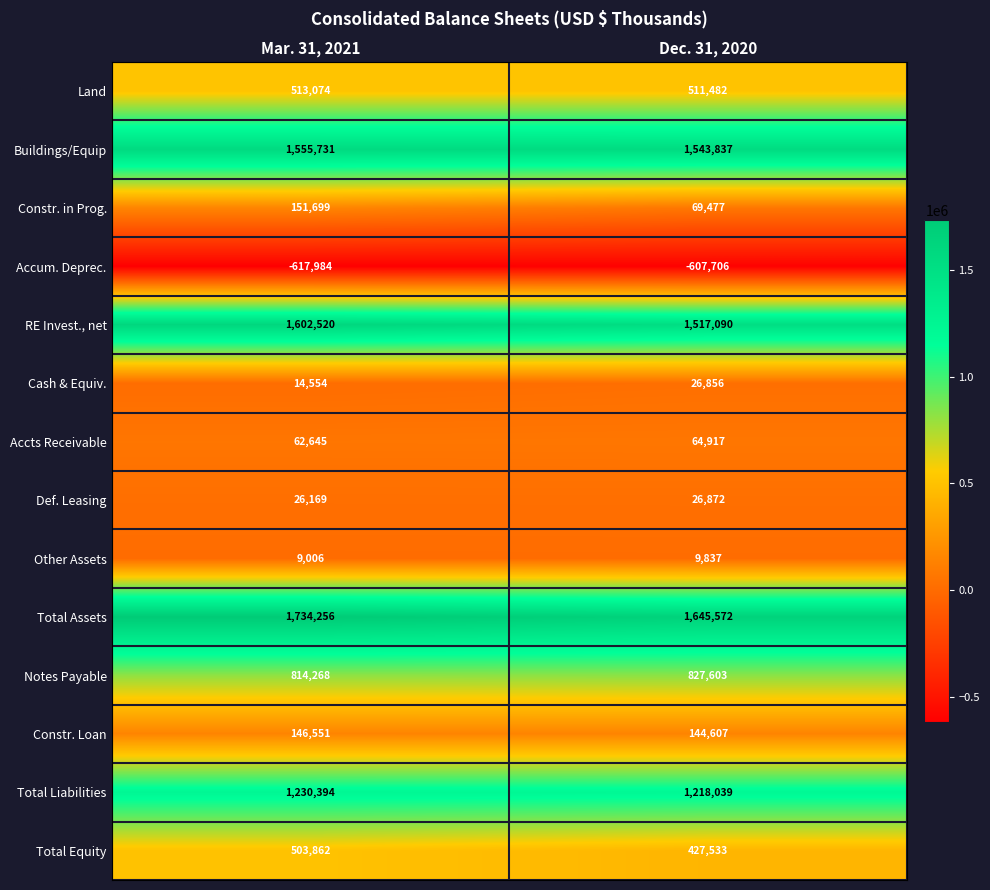

Is it true that Total Equity equals 427533 at Dec. 31, 2020?

True